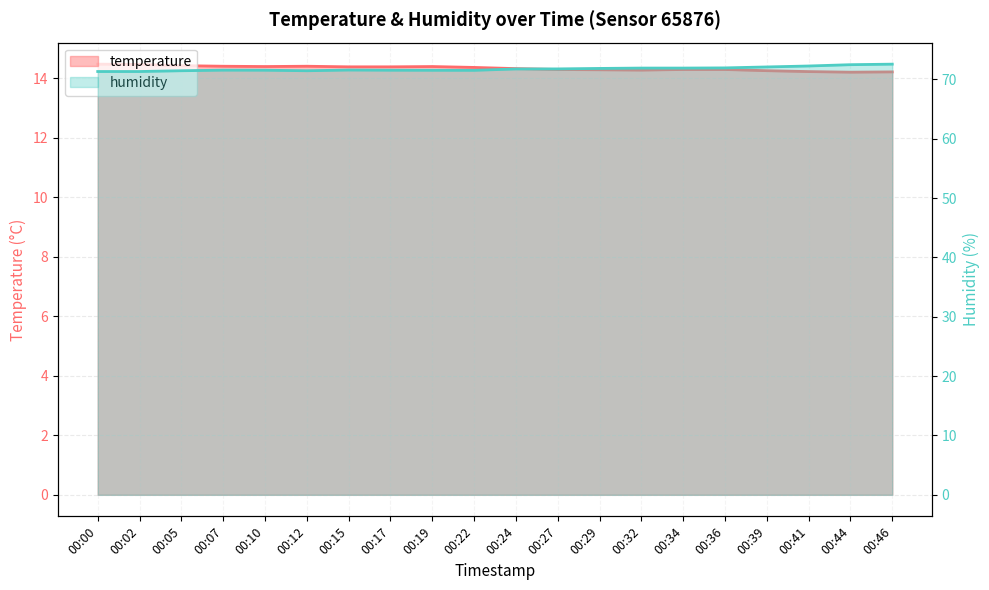

What is the sum of the humidity values at 00:05 and 00:46?

144.0